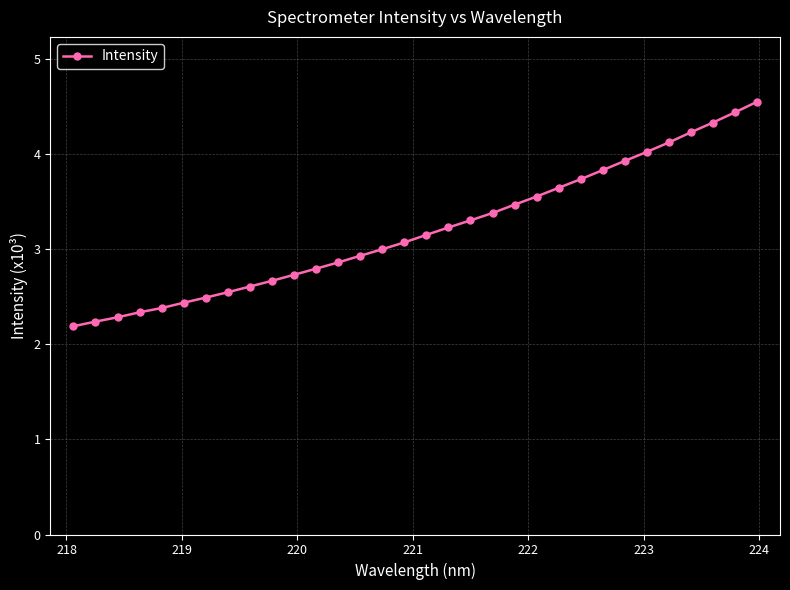

What is the smallest value displayed?

2.2